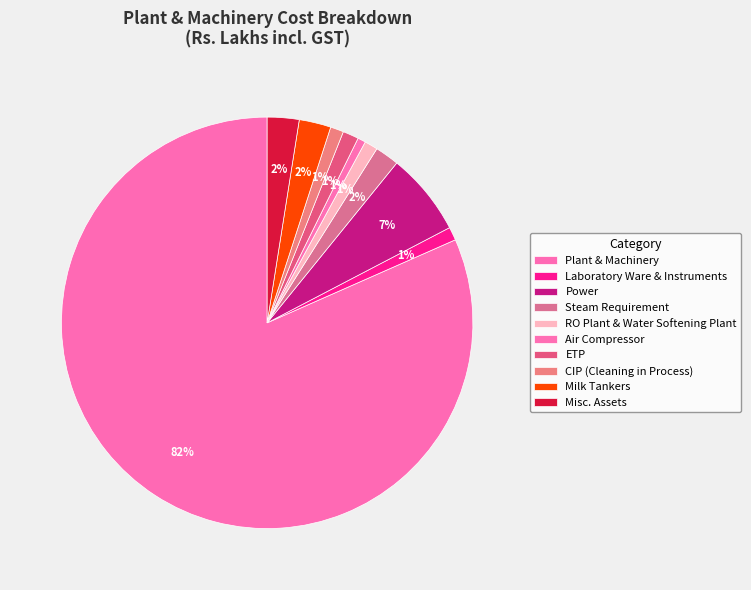

Count the number of slices in the pie.

10